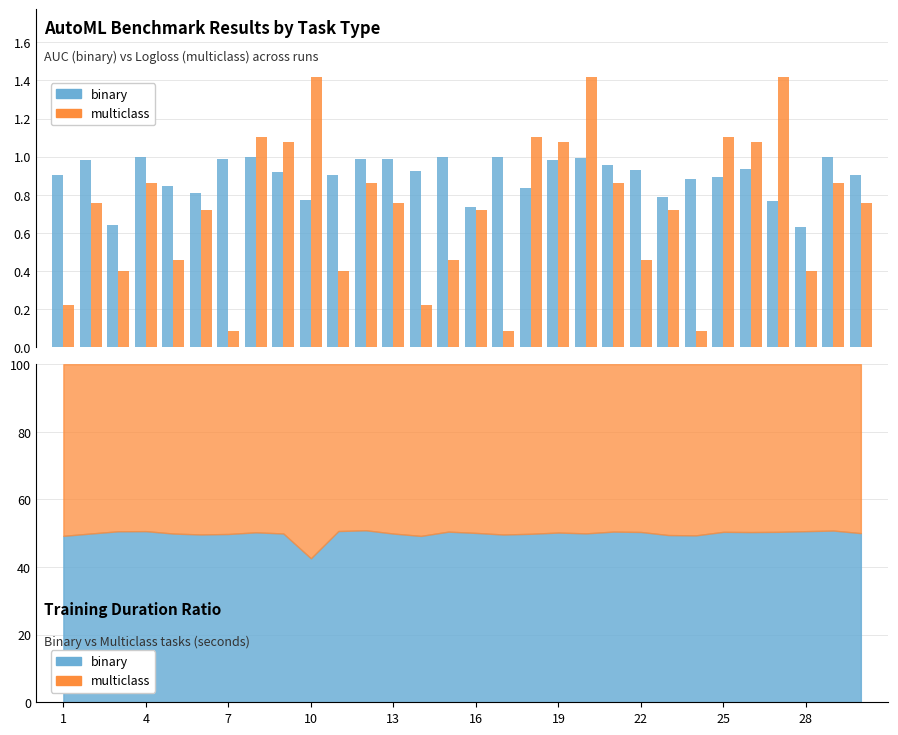

What is the lowest value of the binary series?

0.6